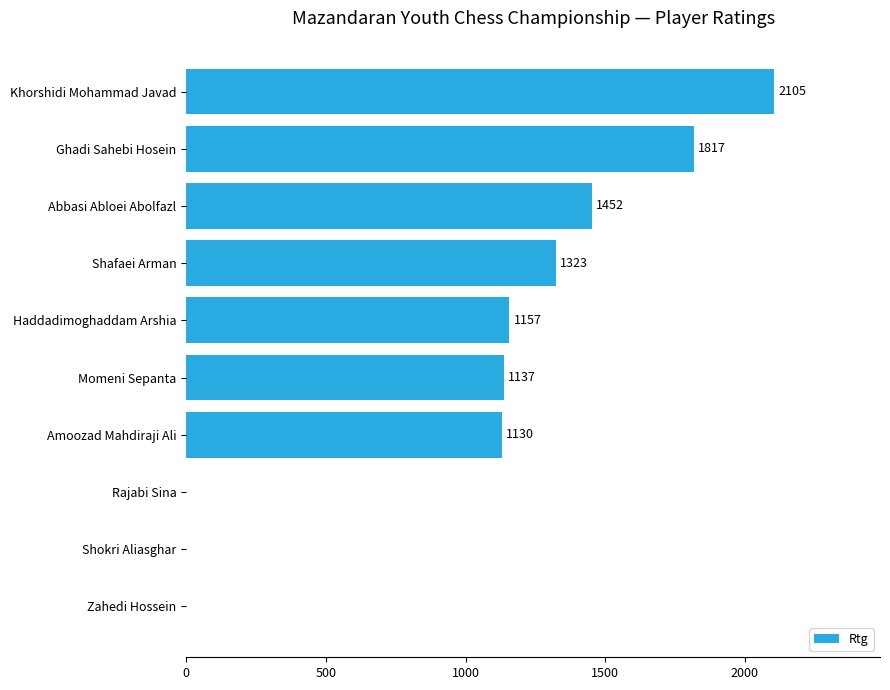

What is the greatest value displayed?

2105